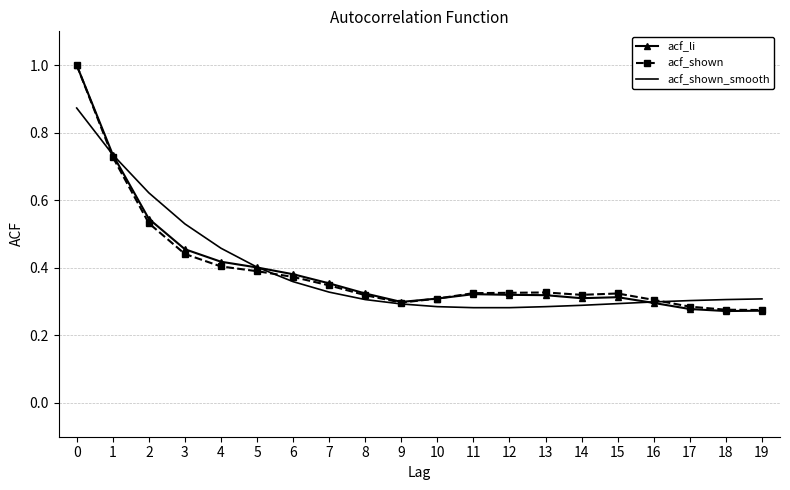

Is the value of acf_li at 2 greater than the value of acf_shown_smooth at 16?

Yes